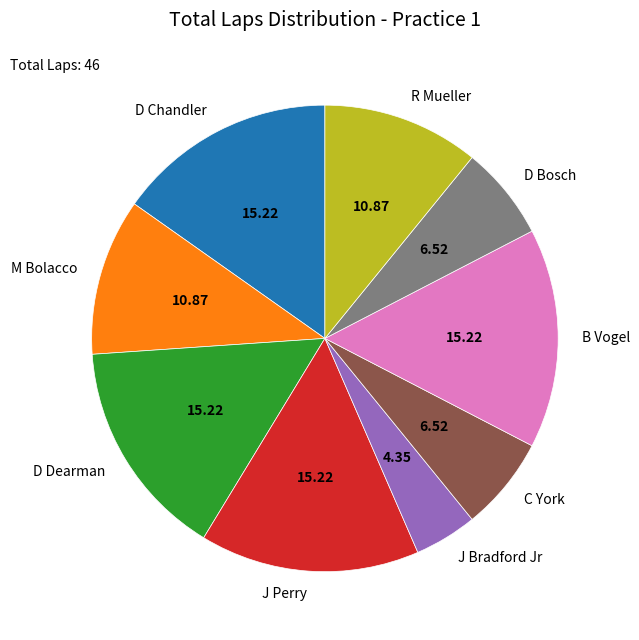

Which slice is the smallest?

J Bradford Jr